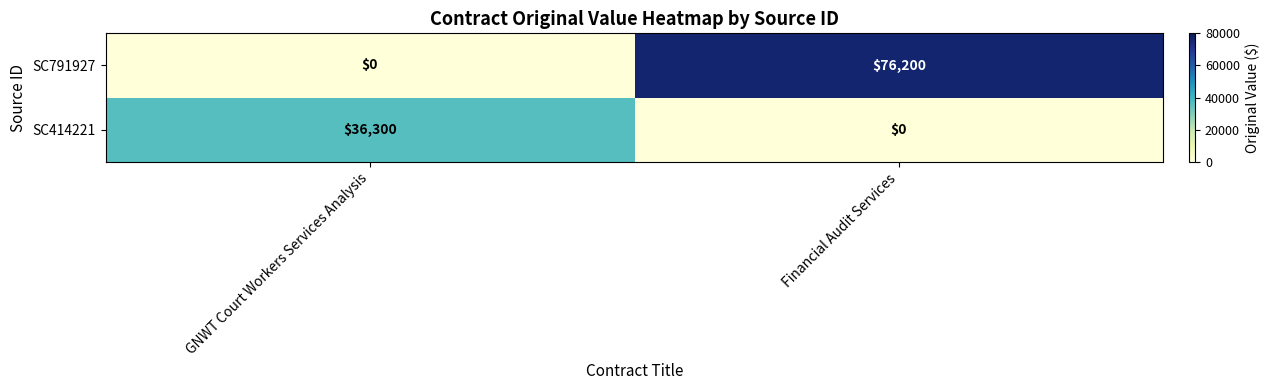

The SC414221 series shows 0 at Financial Audit Services. True or false?

True